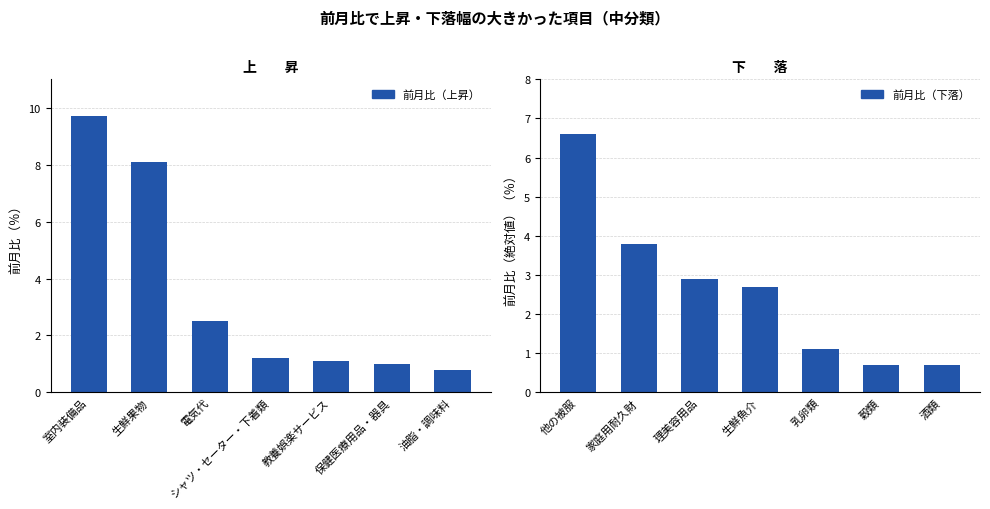

Are the bars horizontal?

No